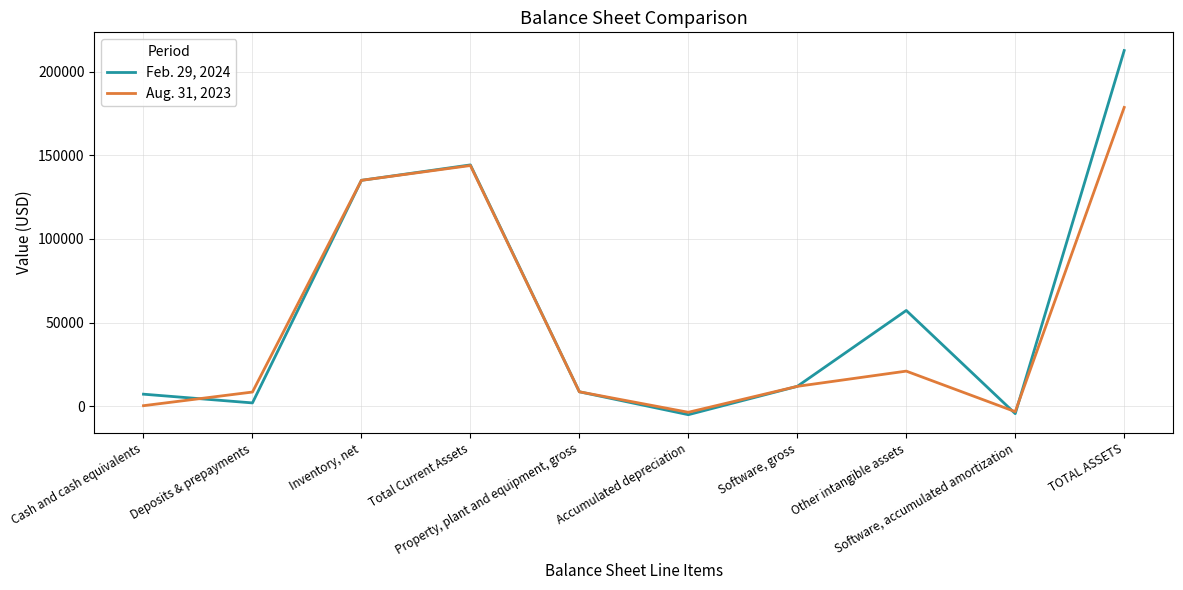

True or false: Feb. 29, 2024 and Aug. 31, 2023 cross at least once.

True